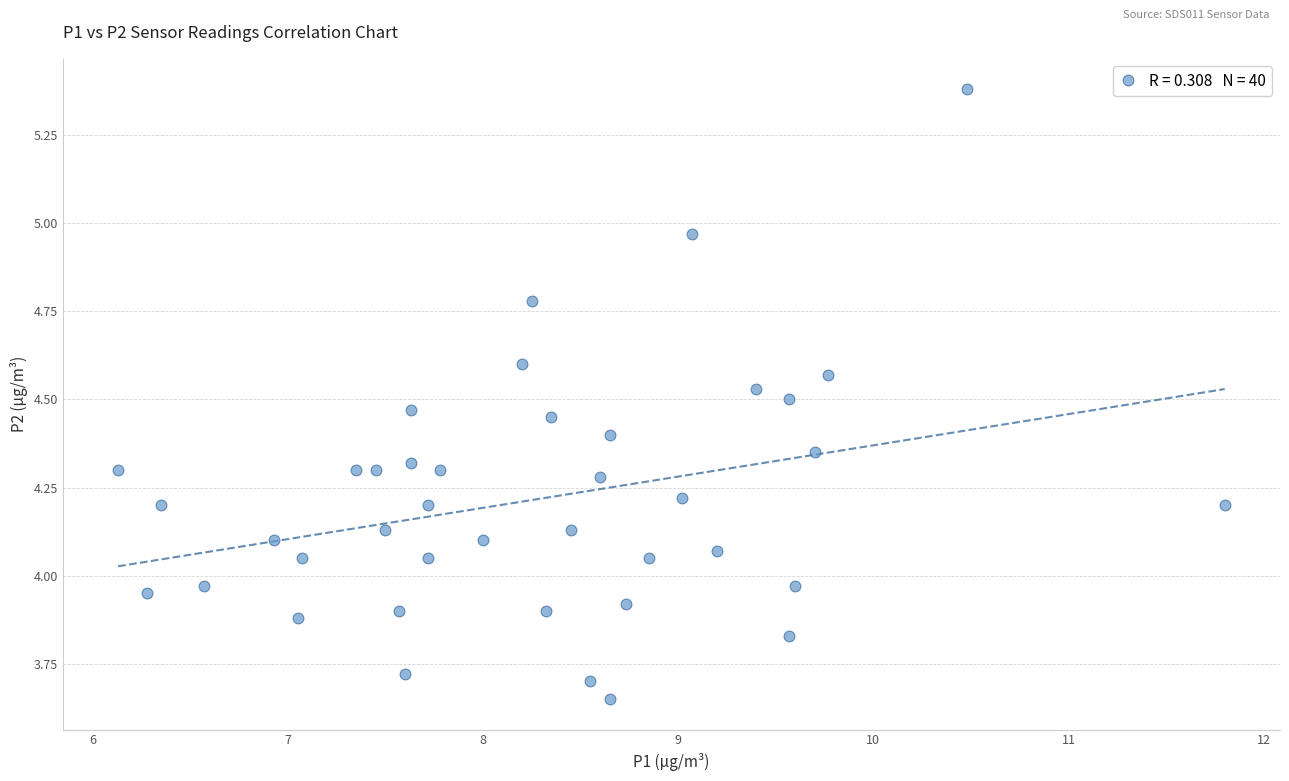

What is the range of Y values (max minus min)?

1.7